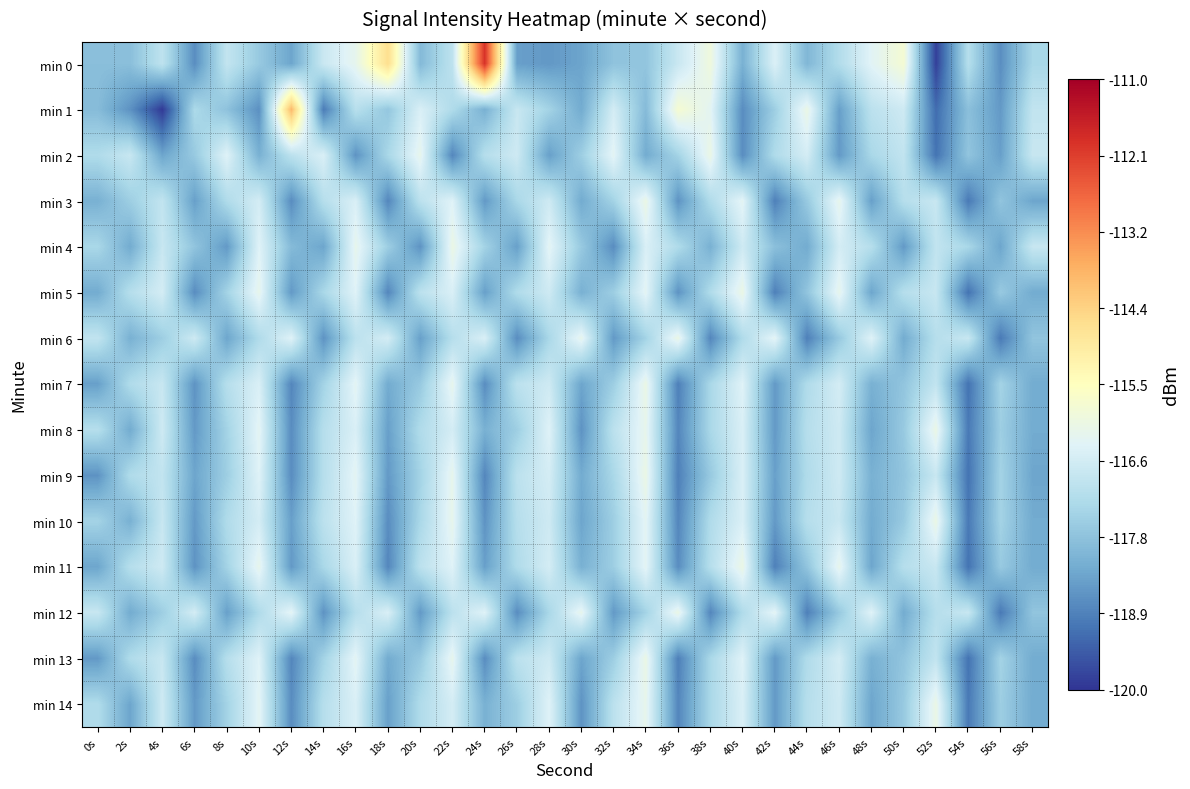

Reading left to right, list all the values displayed in this chart.

min 0: 0s=-117.8	2s=-117.8	4s=-117.0	6s=-118.7	8s=-116.9	10s=-117.6	12s=-118.3	14s=-116.8	16s=-116.2	18s=-114.6	20s=-117.9	22s=-117.0	24s=-111.9	26s=-118.4	28s=-118.5	30s=-118.3	32s=-117.7	34s=-117.7	36s=-116.8	38s=-116.0	40s=-118.1	42s=-116.5	44s=-118.0	46s=-117.2	48s=-116.4	50s=-115.8	52s=-119.8	54s=-117.1	56s=-118.7	58s=-117.3
min 1: 0s=-117.9	2s=-118.6	4s=-119.9	6s=-117.3	8s=-117.8	10s=-118.6	12s=-113.9	14s=-119.0	16s=-117.1	18s=-117.7	20s=-116.5	22s=-117.2	24s=-118.1	26s=-116.8	28s=-117.4	30s=-118.2	32s=-116.6	34s=-117.9	36s=-115.8	38s=-116.3	40s=-118.7	42s=-117.5	44s=-116.1	46s=-118.4	48s=-117.0	50s=-116.7	52s=-119.2	54s=-117.8	56s=-118.5	58s=-116.9
min 2: 0s=-117.2	2s=-116.8	4s=-118.3	6s=-117.6	8s=-116.4	10s=-118.1	12s=-117.0	14s=-116.5	16s=-118.6	18s=-117.3	20s=-116.2	22s=-118.8	24s=-117.1	26s=-116.7	28s=-118.4	30s=-117.5	32s=-116.3	34s=-118.2	36s=-117.4	38s=-116.1	40s=-118.7	42s=-117.2	44s=-116.6	46s=-118.5	48s=-117.3	50s=-116.9	52s=-119.1	54s=-117.7	56s=-118.4	58s=-116.8
min 3: 0s=-118.1	2s=-117.5	4s=-116.9	6s=-118.4	8s=-117.2	10s=-116.6	12s=-118.7	14s=-117.1	16s=-116.5	18s=-118.8	20s=-117.0	22s=-116.4	24s=-118.5	26s=-117.3	28s=-116.7	30s=-118.2	32s=-117.4	34s=-116.1	36s=-118.6	38s=-117.2	40s=-116.3	42s=-118.9	44s=-117.6	46s=-116.2	48s=-118.4	50s=-117.1	52s=-116.8	54s=-119.0	56s=-117.7	58s=-118.3
min 4: 0s=-117.3	2s=-118.2	4s=-116.8	6s=-117.7	8s=-118.5	10s=-116.4	12s=-117.9	14s=-118.3	16s=-116.2	18s=-117.5	20s=-118.6	22s=-116.1	24s=-117.4	26s=-118.4	28s=-116.3	30s=-117.6	32s=-118.7	34s=-116.5	36s=-117.2	38s=-118.1	40s=-116.7	42s=-117.8	44s=-118.2	46s=-116.6	48s=-117.1	50s=-118.5	52s=-116.9	54s=-117.3	56s=-118.3	58s=-116.8
min 5: 0s=-118.2	2s=-117.1	4s=-116.6	6s=-118.7	8s=-117.4	10s=-116.2	12s=-118.5	14s=-117.3	16s=-116.4	18s=-118.8	20s=-117.0	22s=-116.5	24s=-118.4	26s=-117.2	28s=-116.7	30s=-118.1	32s=-117.5	34s=-116.3	36s=-118.6	38s=-117.2	40s=-116.1	42s=-118.9	44s=-117.7	46s=-116.2	48s=-118.3	50s=-117.1	52s=-116.8	54s=-119.1	56s=-117.6	58s=-118.2
min 6: 0s=-116.9	2s=-118.1	4s=-117.5	6s=-116.7	8s=-118.3	10s=-117.2	12s=-116.4	14s=-118.6	16s=-117.0	18s=-116.6	20s=-118.4	22s=-117.1	24s=-116.5	26s=-118.7	28s=-117.3	30s=-116.2	32s=-118.5	34s=-117.4	36s=-116.1	38s=-118.8	40s=-117.2	42s=-116.3	44s=-118.9	46s=-117.6	48s=-116.4	50s=-118.2	52s=-117.1	54s=-116.8	56s=-119.0	58s=-117.7
min 7: 0s=-118.4	2s=-117.2	4s=-116.8	6s=-118.6	8s=-117.1	10s=-116.5	12s=-118.8	14s=-117.4	16s=-116.3	18s=-118.2	20s=-117.6	22s=-116.2	24s=-118.7	26s=-117.0	28s=-116.7	30s=-118.3	32s=-117.5	34s=-116.1	36s=-118.9	38s=-117.3	40s=-116.4	42s=-118.5	44s=-117.2	46s=-116.6	48s=-118.1	50s=-117.7	52s=-116.9	54s=-119.1	56s=-117.4	58s=-118.2
min 8: 0s=-117.1	2s=-118.2	4s=-116.7	6s=-118.5	8s=-117.4	10s=-116.3	12s=-118.7	14s=-117.1	16s=-116.5	18s=-118.4	20s=-117.2	22s=-116.6	24s=-118.1	26s=-117.5	28s=-116.4	30s=-118.6	32s=-117.0	34s=-116.2	36s=-118.8	38s=-117.3	40s=-116.5	42s=-118.5	44s=-117.1	46s=-116.7	48s=-118.3	50s=-117.6	52s=-116.1	54s=-119.0	56s=-117.5	58s=-118.2
min 9: 0s=-118.6	2s=-117.2	4s=-116.9	6s=-118.3	8s=-117.5	10s=-116.4	12s=-118.7	14s=-117.1	16s=-116.3	18s=-118.5	20s=-117.4	22s=-116.2	24s=-118.8	26s=-117.0	28s=-116.6	30s=-118.2	32s=-117.3	34s=-116.1	36s=-118.9	38s=-117.6	40s=-116.5	42s=-118.4	44s=-117.2	46s=-116.7	48s=-118.1	50s=-117.7	52s=-116.8	54s=-119.1	56s=-117.4	58s=-118.3
min 10: 0s=-117.4	2s=-118.1	4s=-116.8	6s=-118.5	8s=-117.2	10s=-116.6	12s=-118.4	14s=-117.0	16s=-116.4	18s=-118.7	20s=-117.3	22s=-116.2	24s=-118.6	26s=-117.1	28s=-116.7	30s=-118.3	32s=-117.5	34s=-116.3	36s=-118.8	38s=-117.2	40s=-116.5	42s=-118.5	44s=-117.1	46s=-116.8	48s=-118.2	50s=-117.6	52s=-116.1	54s=-119.0	56s=-117.4	58s=-118.2
min 11: 0s=-118.3	2s=-117.1	4s=-116.7	6s=-118.6	8s=-117.4	10s=-116.2	12s=-118.5	14s=-117.3	16s=-116.5	18s=-118.8	20s=-117.0	22s=-116.4	24s=-118.4	26s=-117.2	28s=-116.6	30s=-118.1	32s=-117.5	34s=-116.3	36s=-118.7	38s=-117.1	40s=-116.1	42s=-118.9	44s=-117.7	46s=-116.2	48s=-118.3	50s=-117.1	52s=-116.8	54s=-119.1	56s=-117.6	58s=-118.2
min 12: 0s=-116.8	2s=-118.2	4s=-117.5	6s=-116.6	8s=-118.4	10s=-117.2	12s=-116.3	14s=-118.6	16s=-117.1	18s=-116.5	20s=-118.5	22s=-117.0	24s=-116.4	26s=-118.7	28s=-117.3	30s=-116.2	32s=-118.5	34s=-117.4	36s=-116.1	38s=-118.8	40s=-117.2	42s=-116.3	44s=-118.9	46s=-117.6	48s=-116.4	50s=-118.2	52s=-117.1	54s=-116.8	56s=-119.0	58s=-117.7
min 13: 0s=-118.5	2s=-117.2	4s=-116.8	6s=-118.7	8s=-117.1	10s=-116.4	12s=-118.8	14s=-117.4	16s=-116.3	18s=-118.2	20s=-117.6	22s=-116.2	24s=-118.7	26s=-117.0	28s=-116.7	30s=-118.3	32s=-117.5	34s=-116.1	36s=-118.9	38s=-117.3	40s=-116.4	42s=-118.5	44s=-117.2	46s=-116.6	48s=-118.1	50s=-117.7	52s=-116.9	54s=-119.1	56s=-117.4	58s=-118.2
min 14: 0s=-117.2	2s=-118.3	4s=-116.7	6s=-118.5	8s=-117.4	10s=-116.3	12s=-118.7	14s=-117.1	16s=-116.5	18s=-118.4	20s=-117.2	22s=-116.6	24s=-118.1	26s=-117.5	28s=-116.4	30s=-118.6	32s=-117.0	34s=-116.2	36s=-118.8	38s=-117.3	40s=-116.5	42s=-118.5	44s=-117.1	46s=-116.7	48s=-118.3	50s=-117.6	52s=-116.1	54s=-119.0	56s=-117.5	58s=-118.2